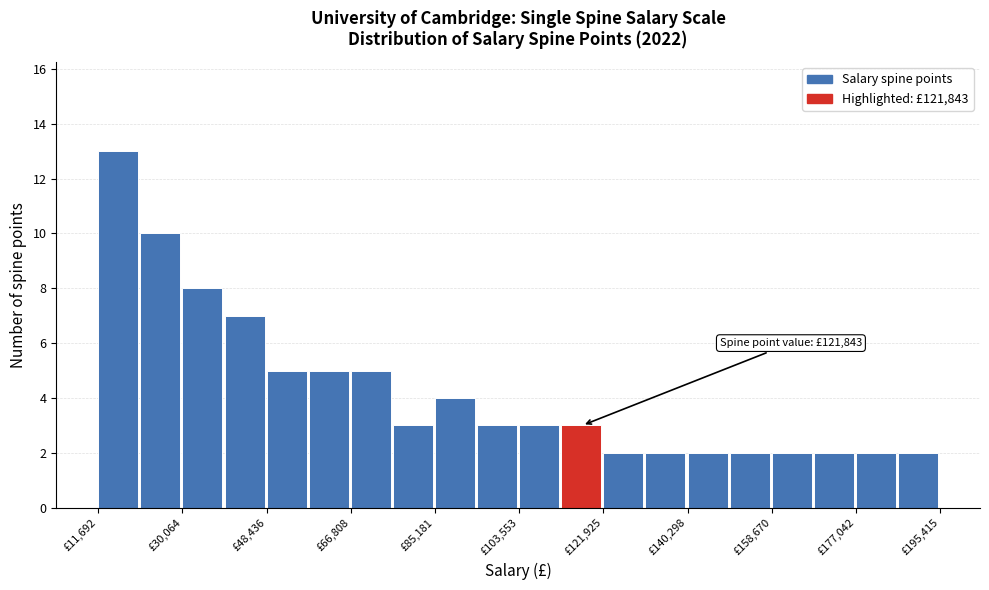

Over which range of the x-axis is the bar tallest?

12000 to 20000